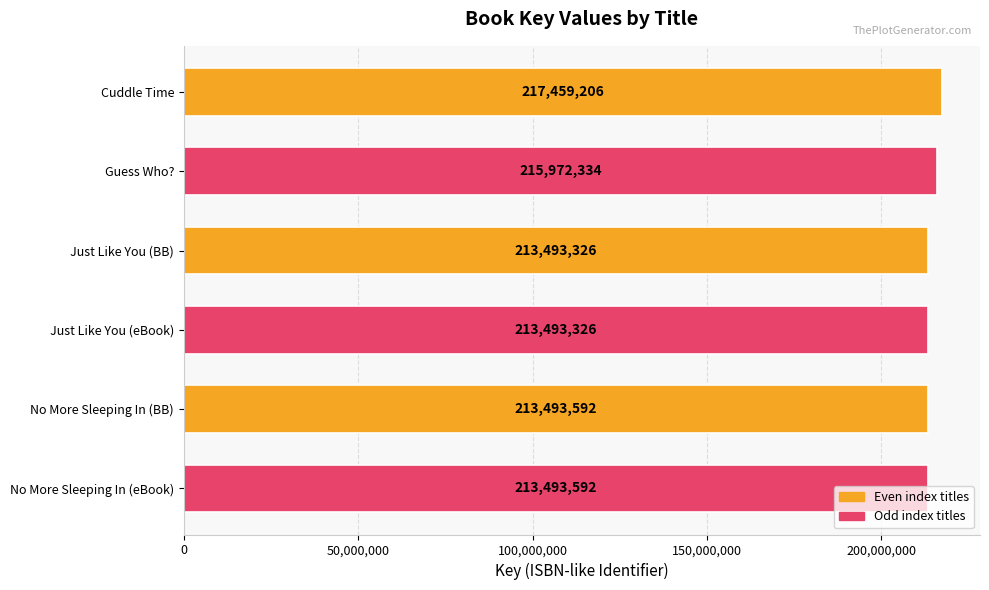

What is the sum of all values?

1287405376